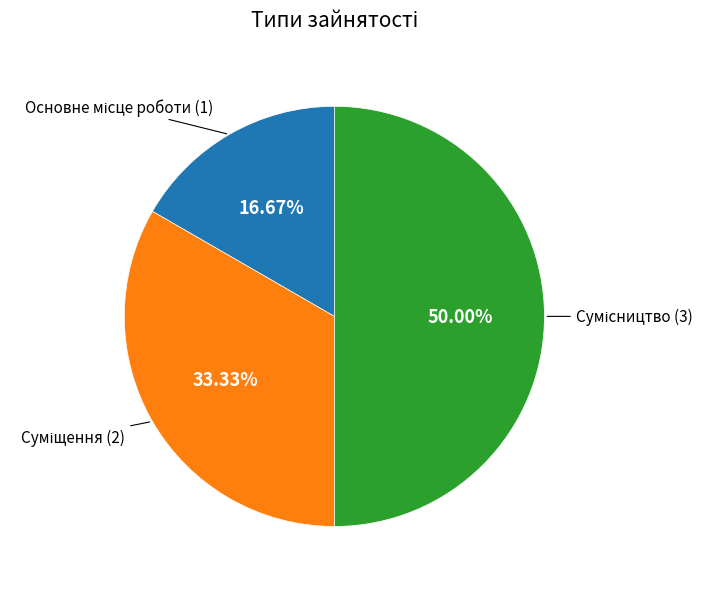

To the nearest percent, what is the combined percentage of Основне місце роботи and Суміщення?

50%